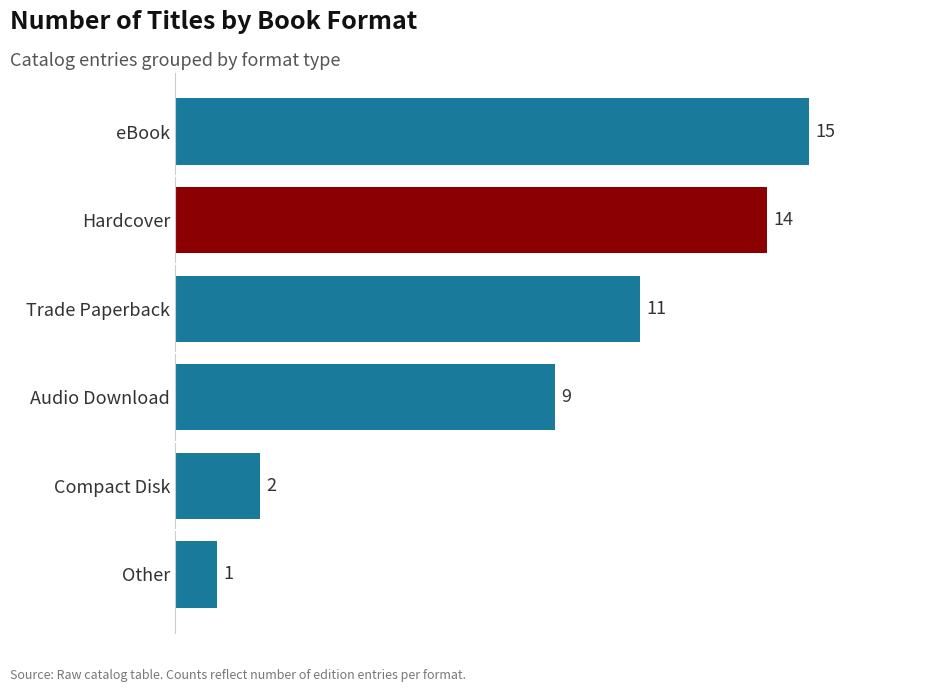

Does the chart contain stacked bars?

No